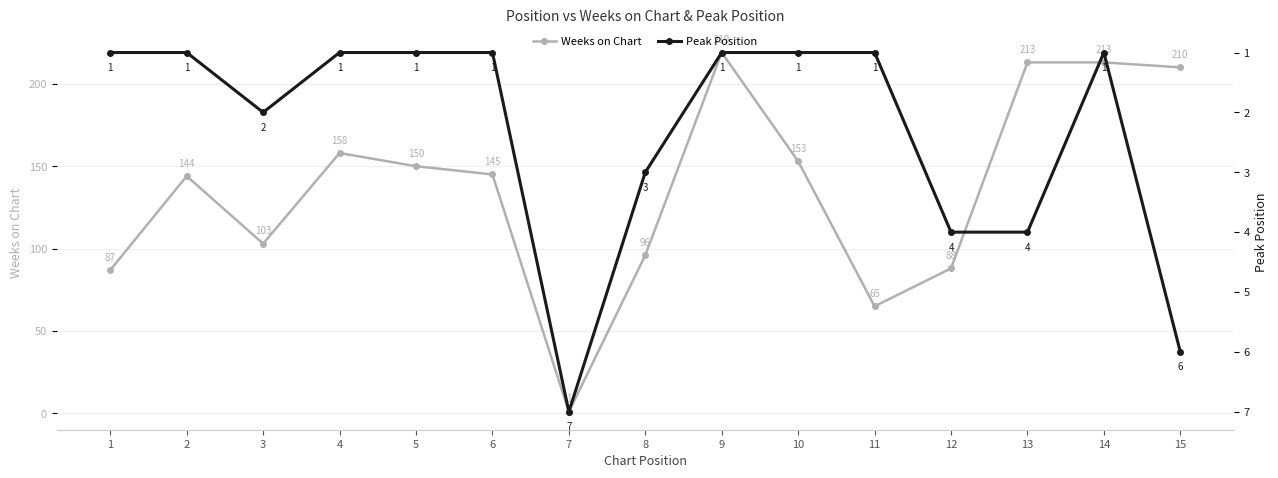

Is it true that Weeks on Chart equals 98 at 13?

False